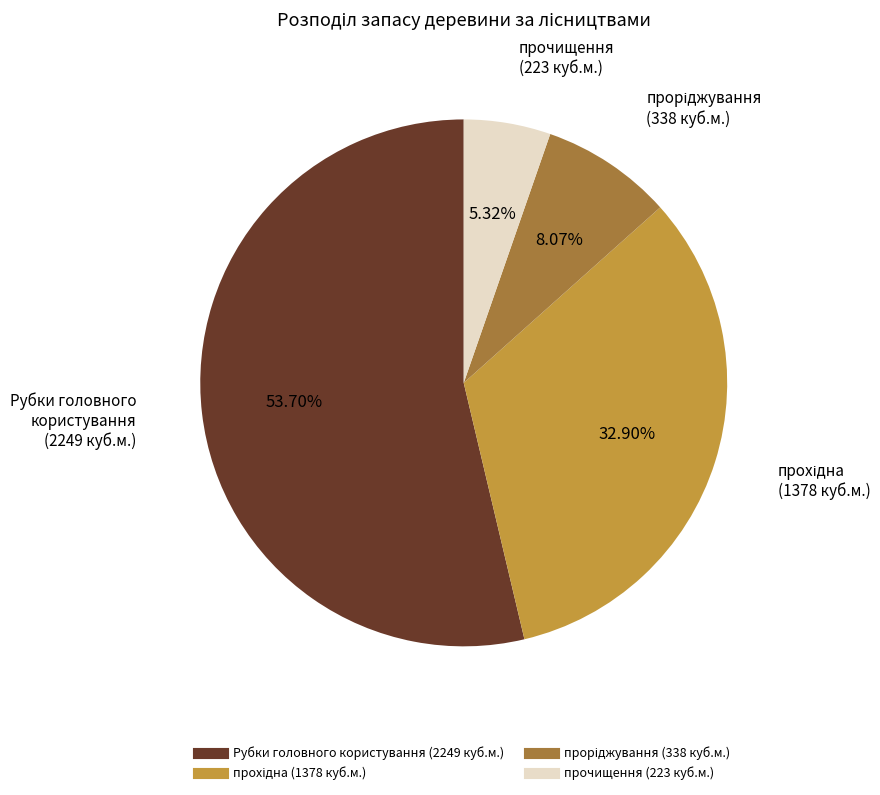

Does any single category account for the majority?

Yes